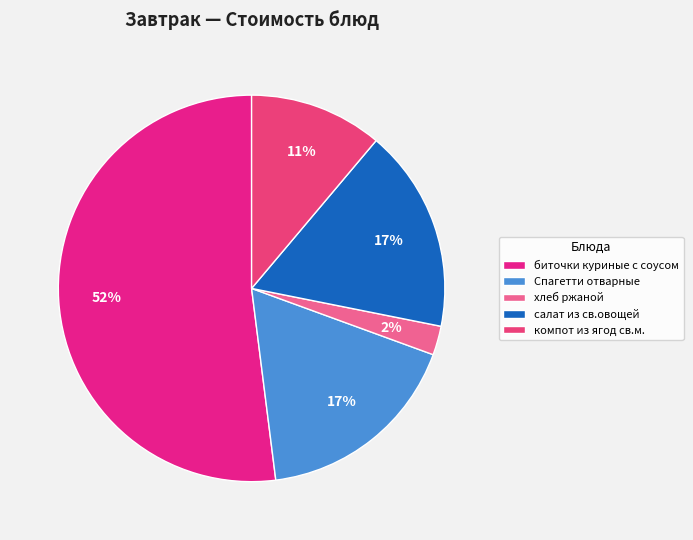

Do биточки куриные с соусом and Спагетти отварные together represent more than half of the pie?

Yes